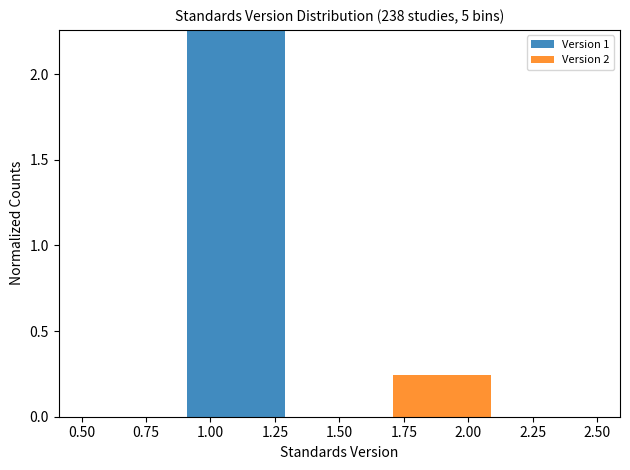

Which range on the x-axis has the tallest stacked bar (by total height)?

0.9 to 1.3